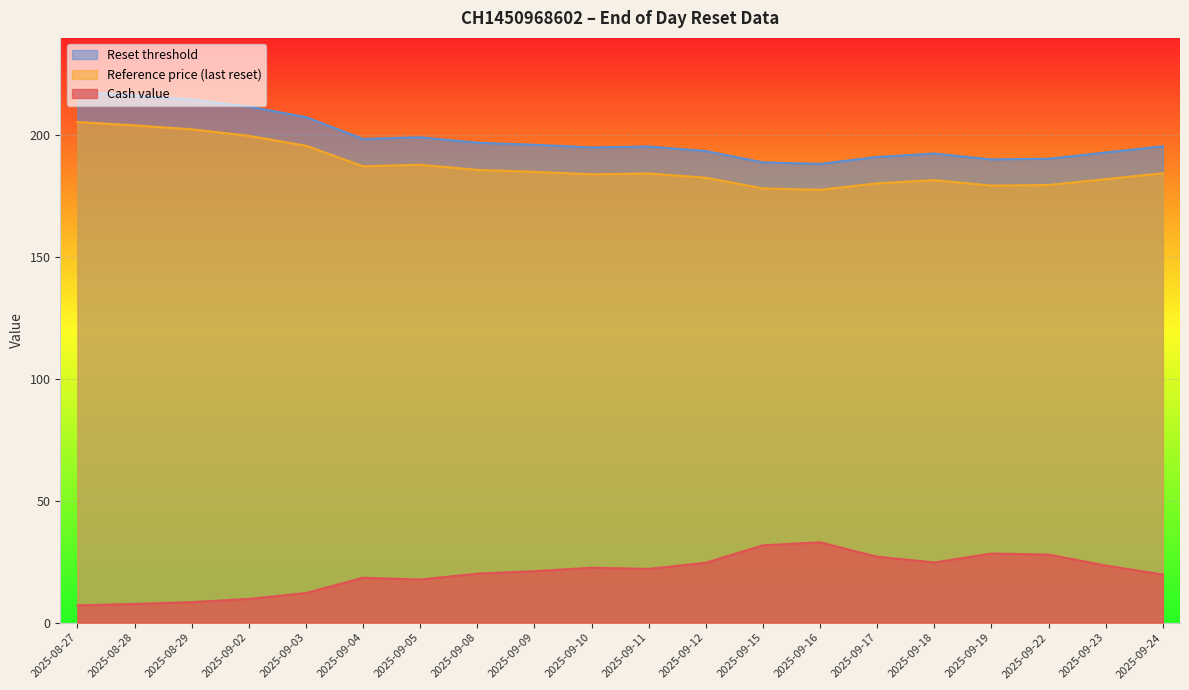

What is the average value of the Reference price (last reset) series?

187.4